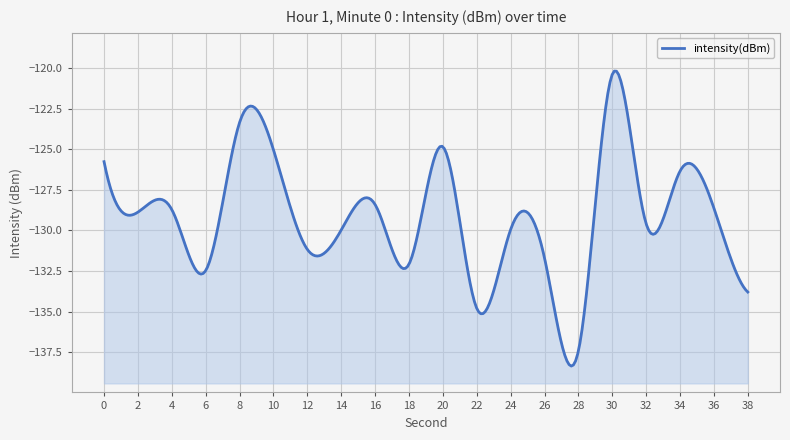

What is the sum of the values at 38 and 0?

-259.6